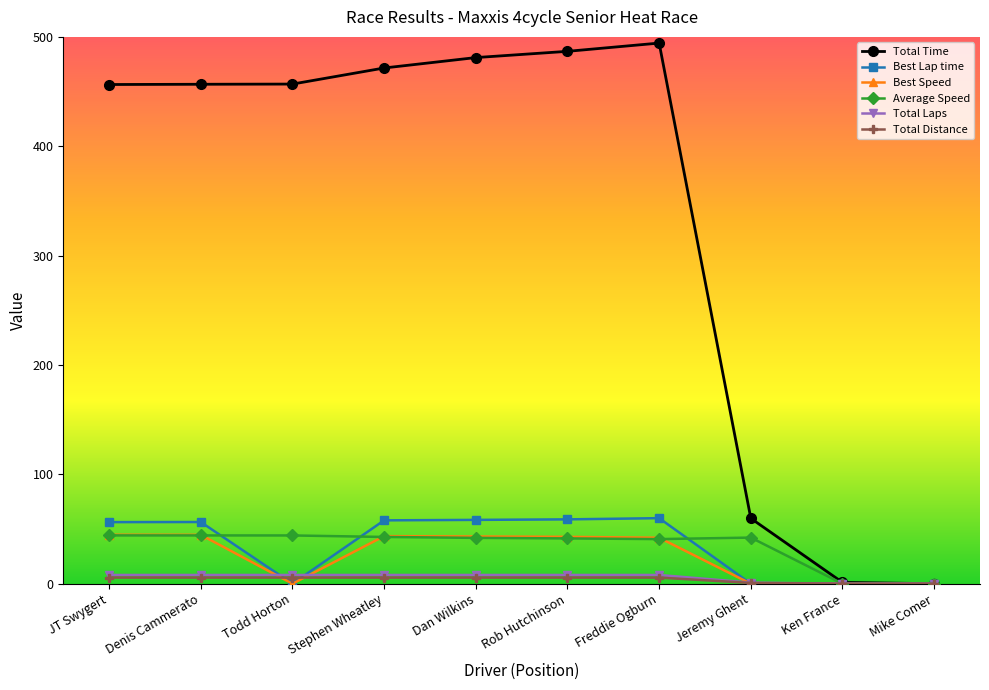

The value of Best Speed at Stephen Wheatley is 43.5. True or false?

True